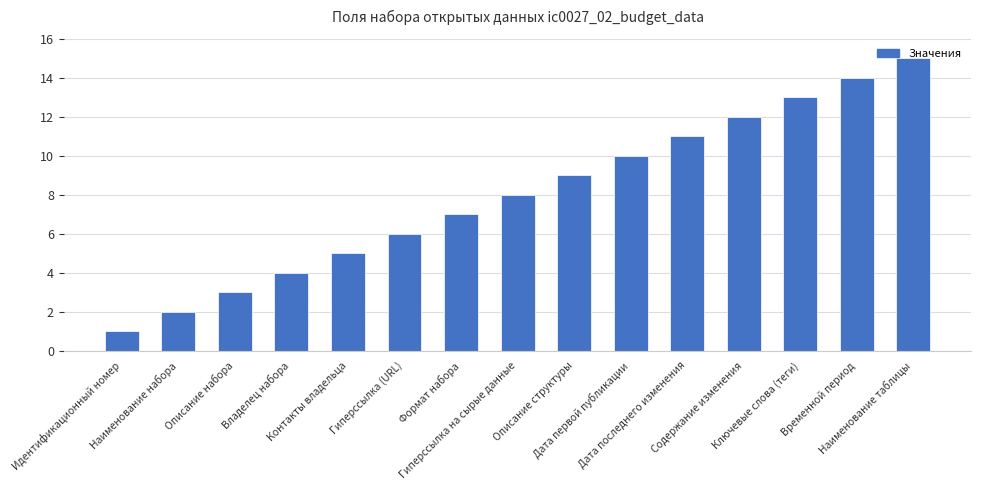

Is it true that the value at Временной период is 25?

False